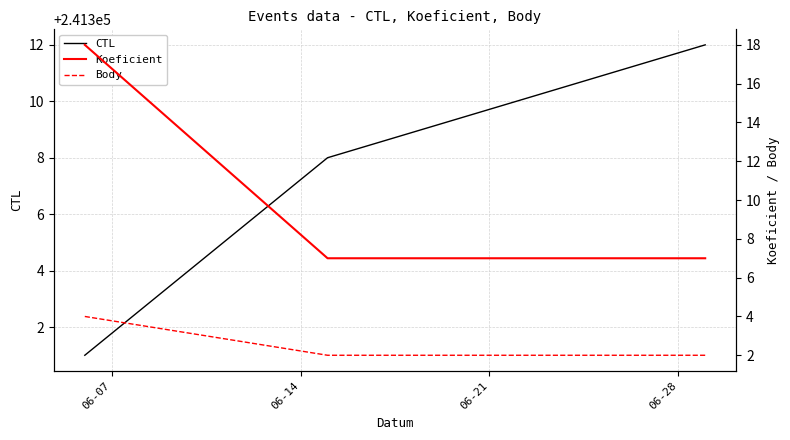

What is the minimum value for CTL?

241301